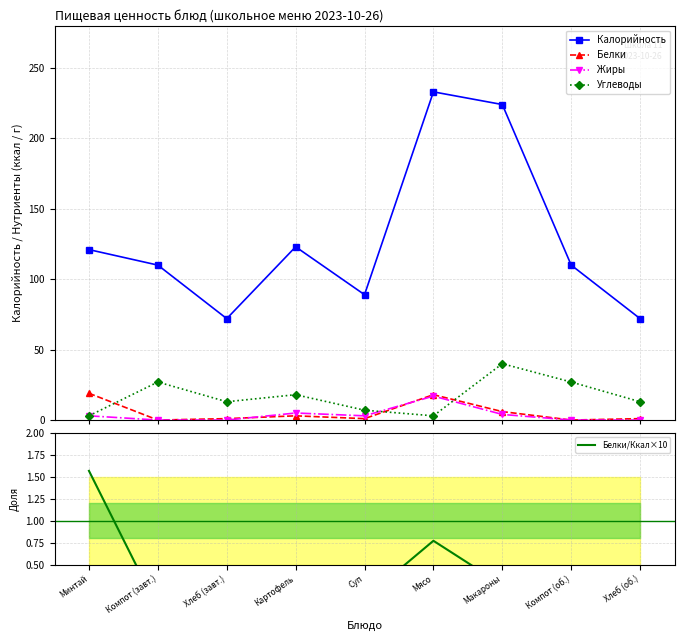

At which category does the chart reach its peak across all series?

Мясо